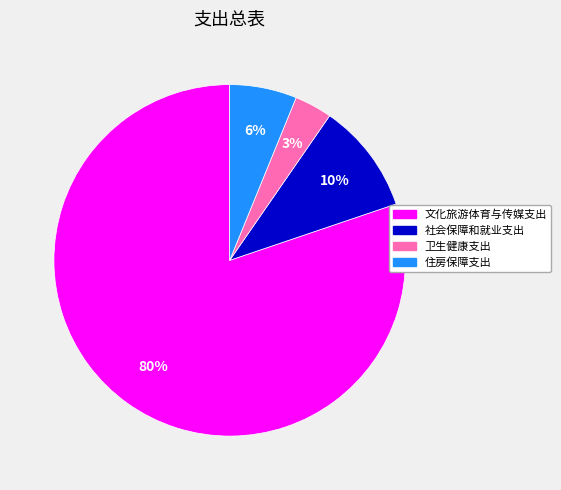

What is the smallest slice in the pie chart?

卫生健康支出